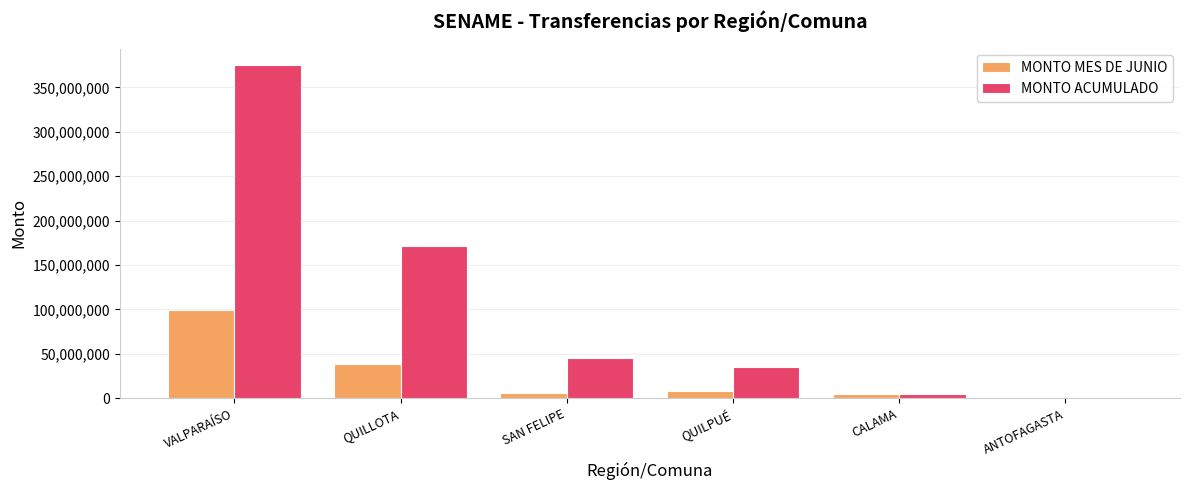

Which series has the widest spread of values?

MONTO ACUMULADO